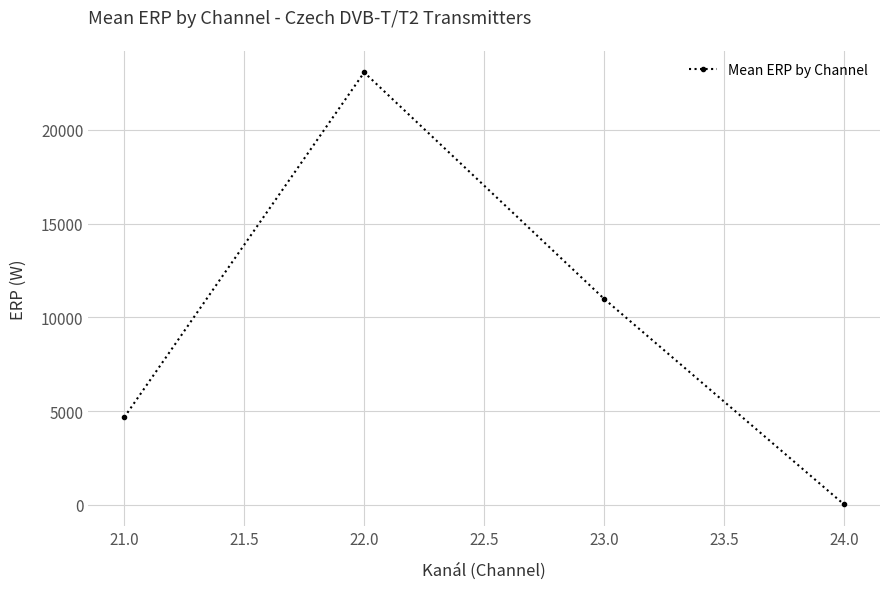

At which label does the data first exceed 10988?

22.0